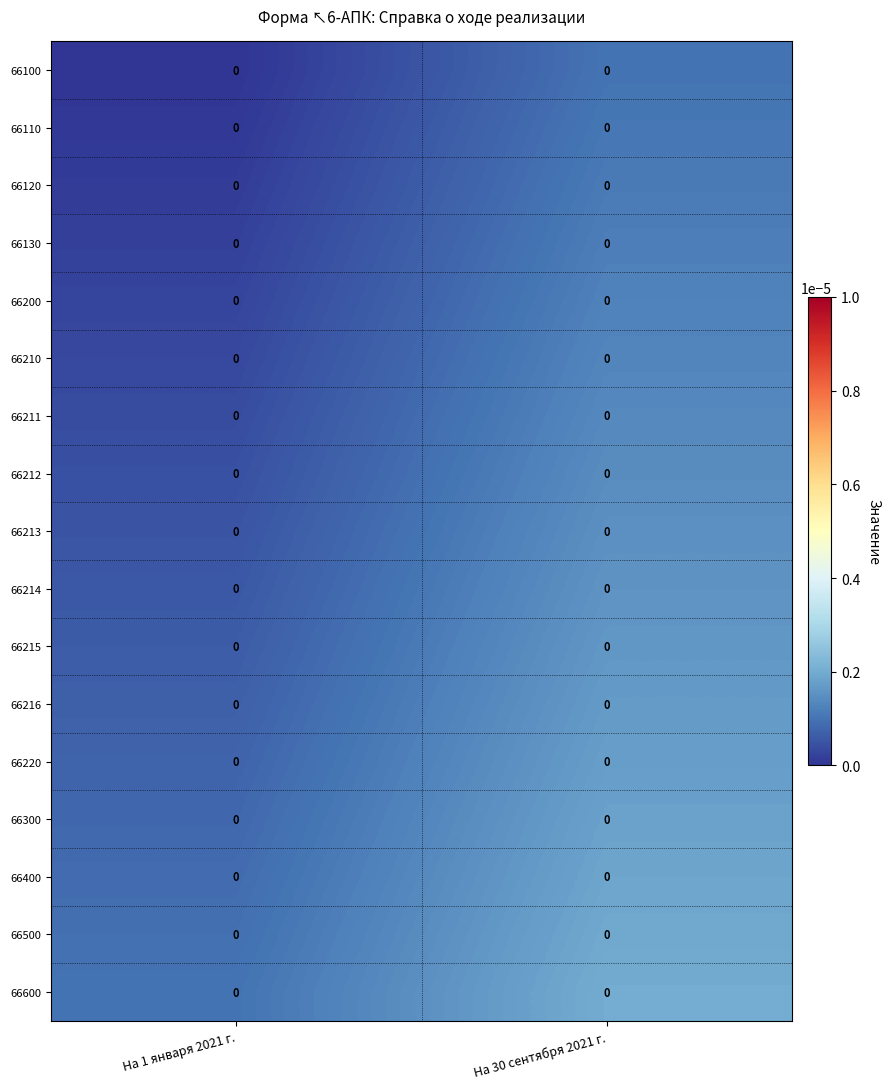

Where is 66213 nearest to the value 0?

На 1 января 2021 г.